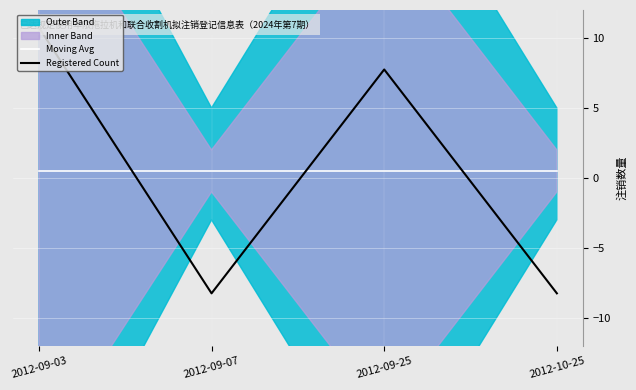

What is the value of the Registered Count point at the 2nd from the left?

-8.2